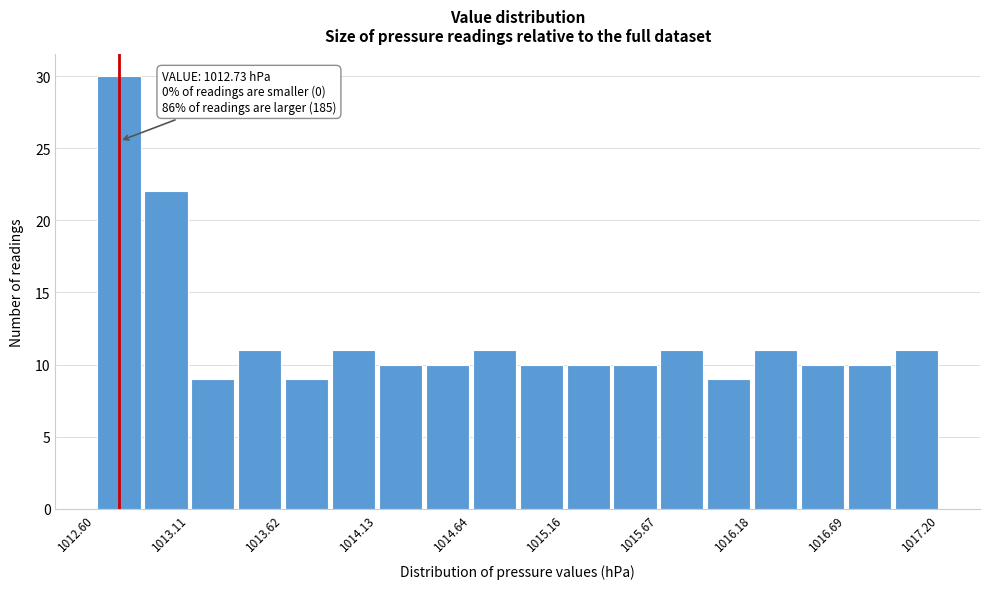

Around what value on the x-axis is the tallest bar? Give the approximate position of its centre, as read against the axis.

1012.7